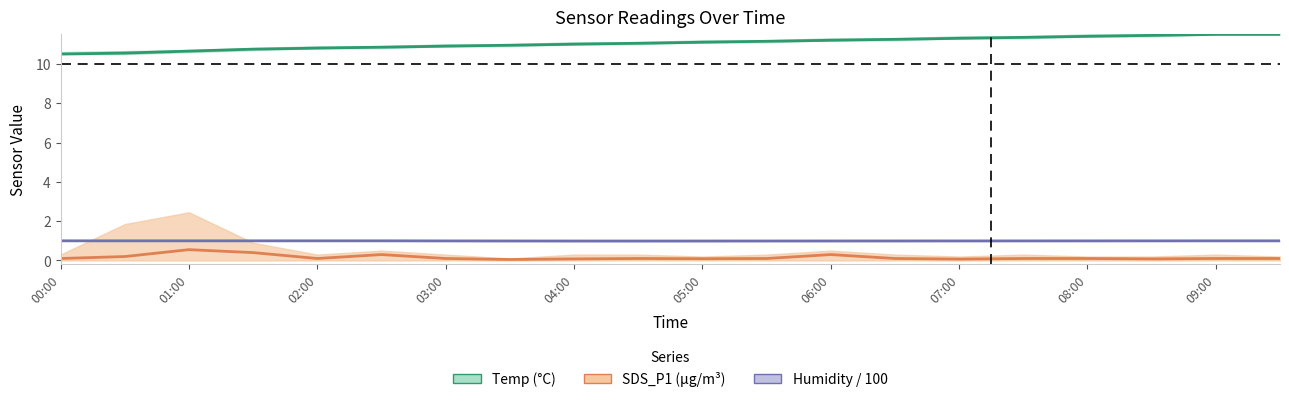

The value of Humidity/100 (%) at 01:00 is 1.3. True or false?

False